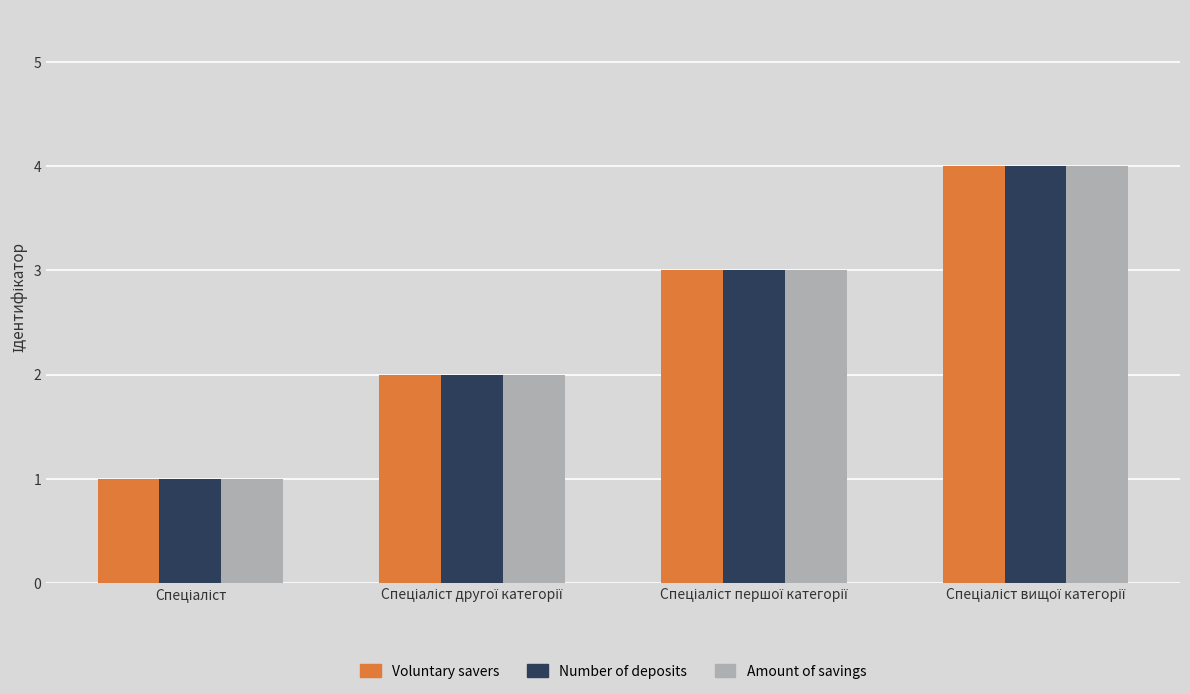

What is the smallest value displayed?

1